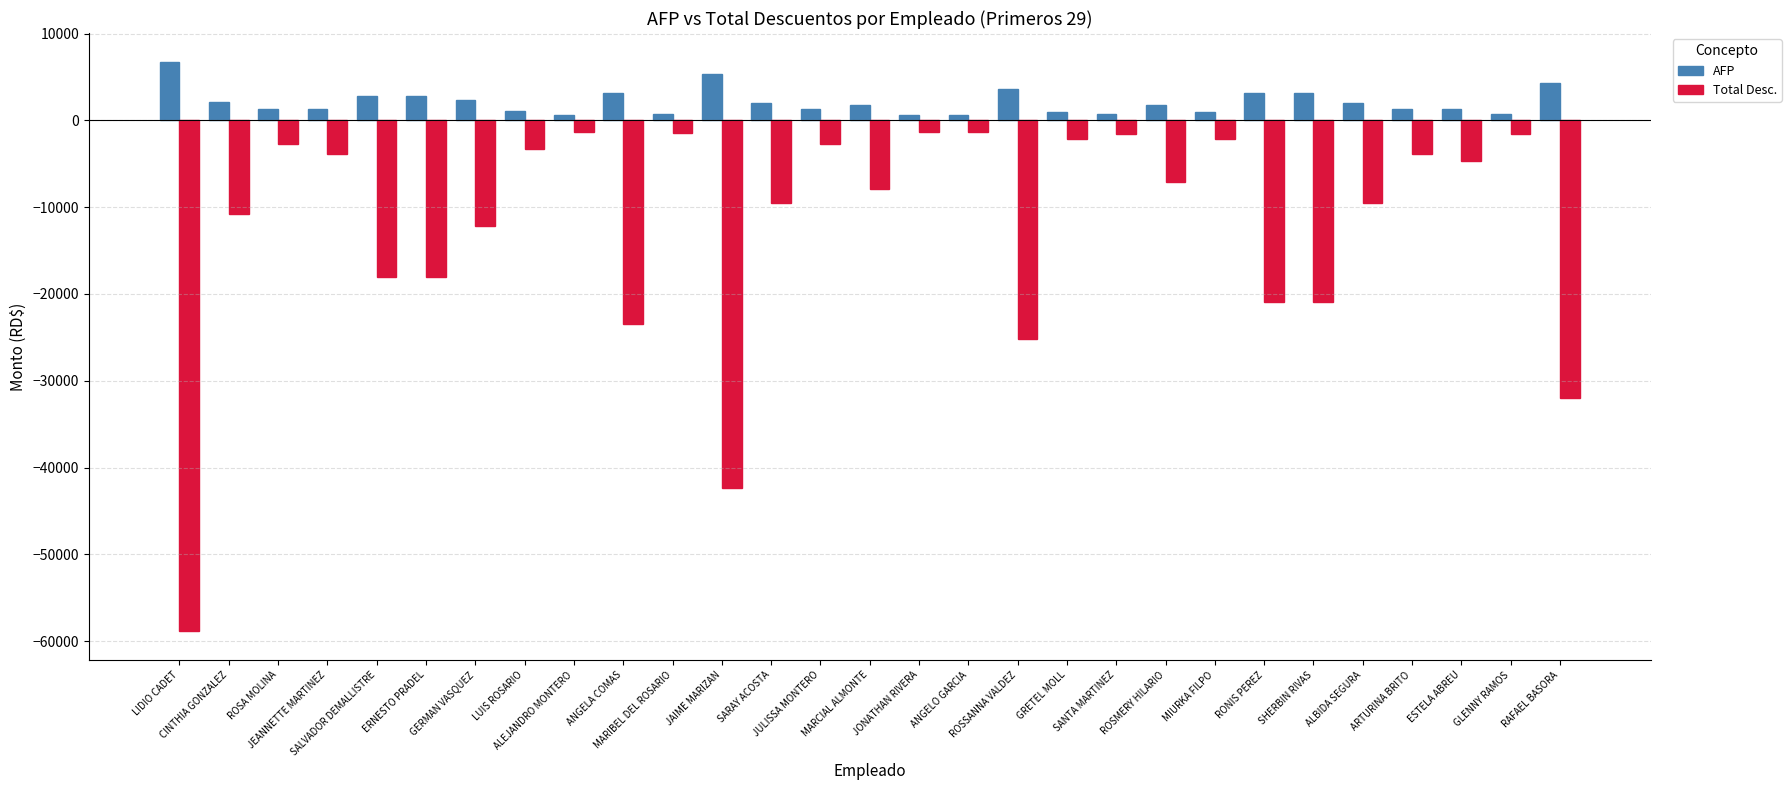

Where does the Total Desc. series first go above -7057?

ROSA MOLINA